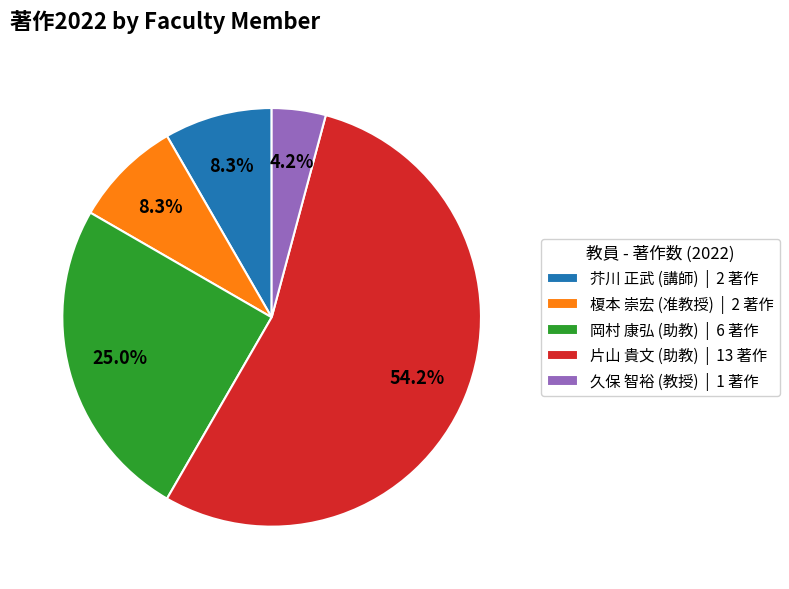

To the nearest percent, what portion does 岡村 康弘 (助教) represent?

25%